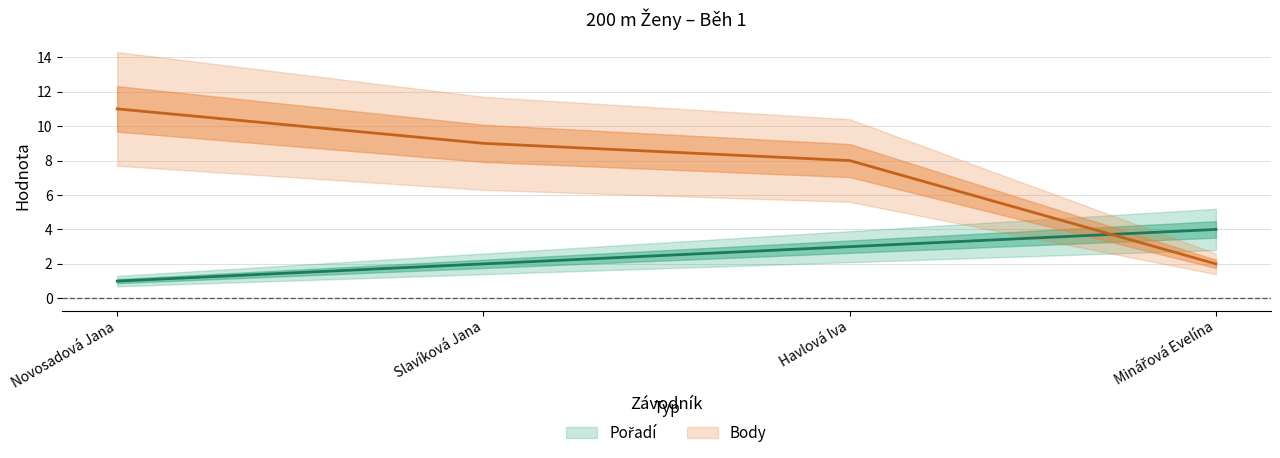

At Novosadová Jana, list the series in order from smallest to largest.

Pořadí, Body